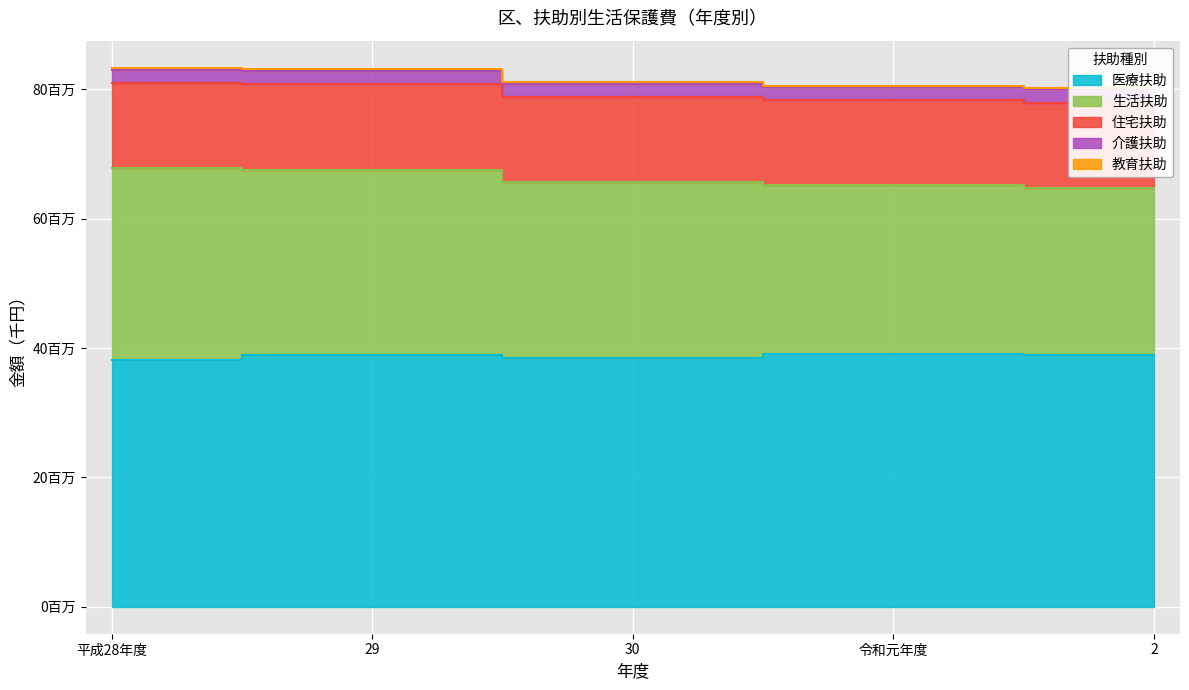

What is the total value across all series at 29?

83135613